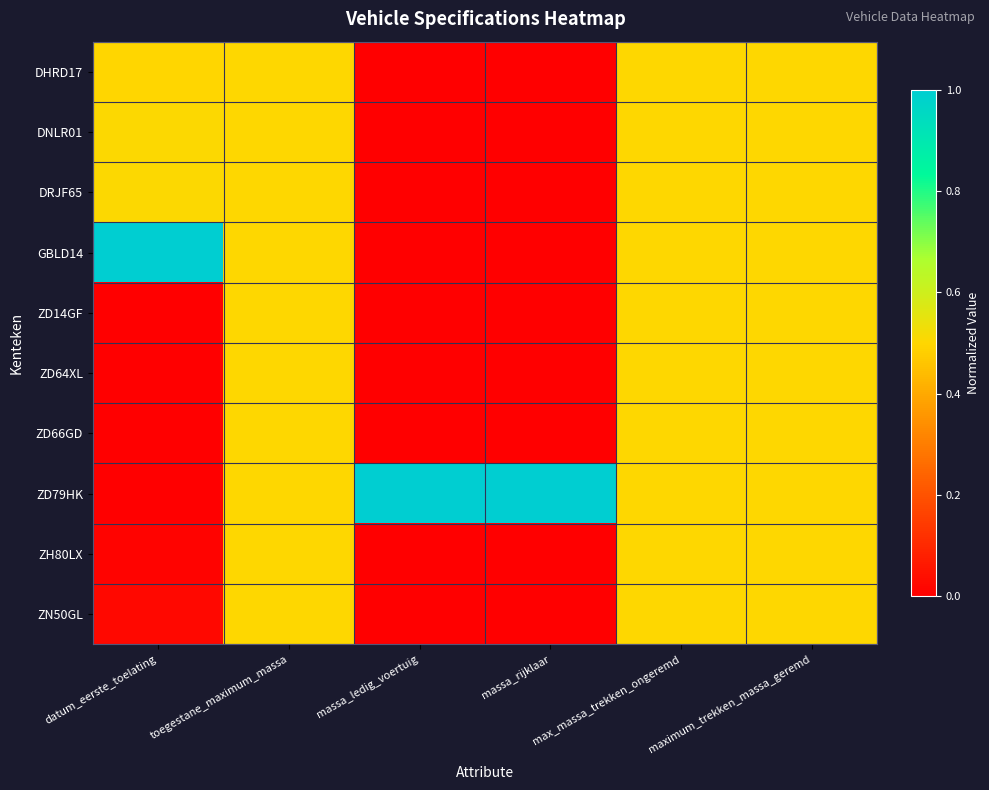

Which series changed the most between massa_rijklaar and max_massa_trekken_ongeremd?

DHRD17